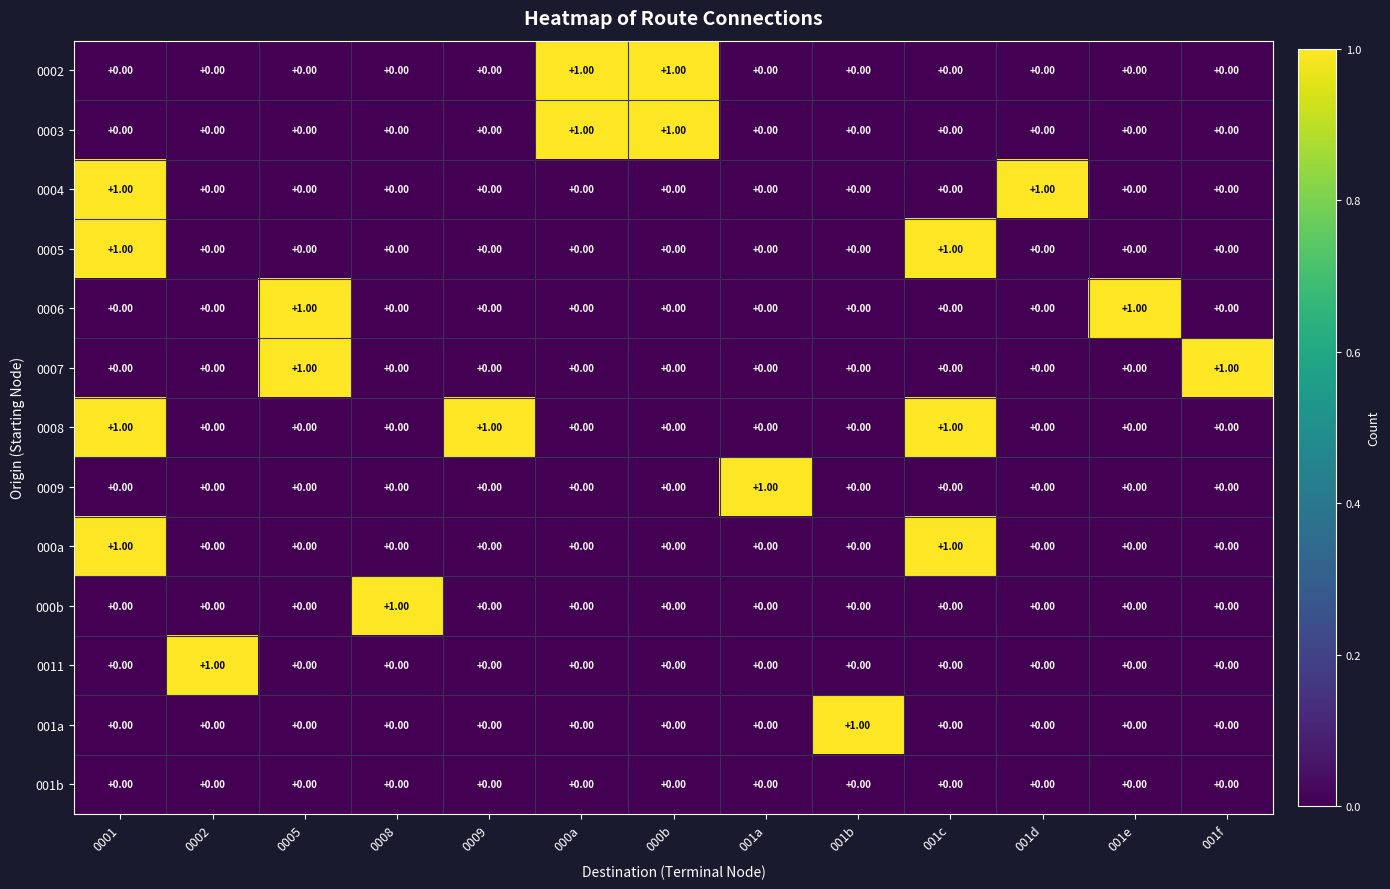

At how many categories does at least one series exceed 0?

13